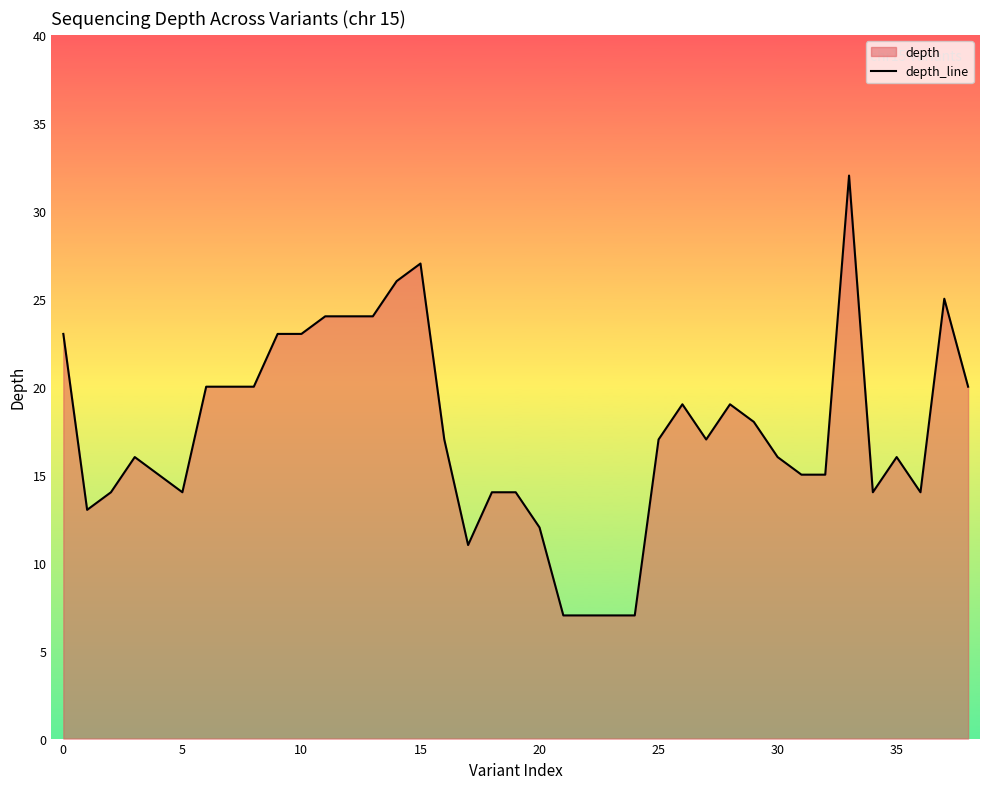

Read the value at 30.

16